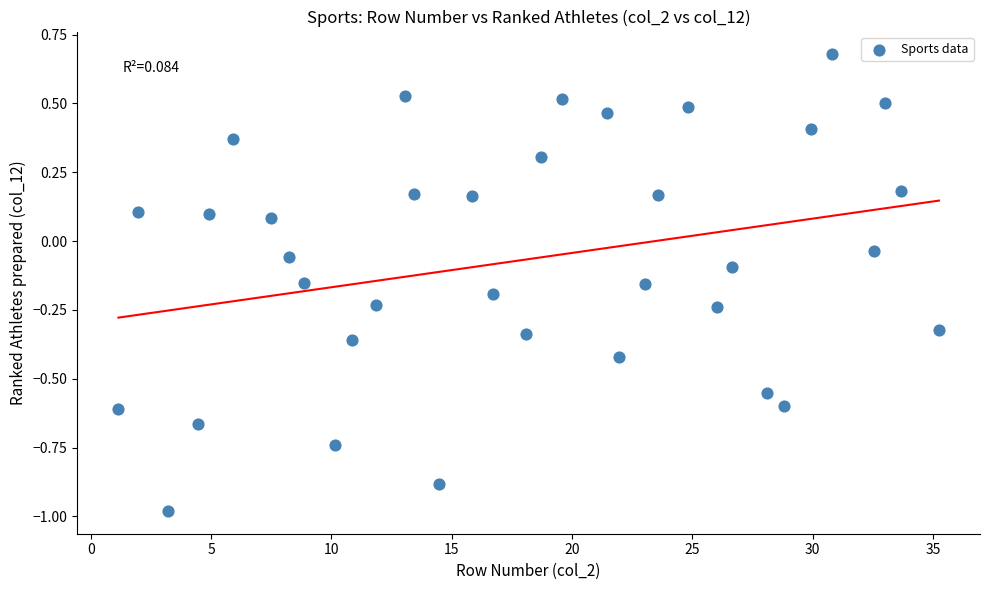

What is the range of Y values (max minus min)?

1.7